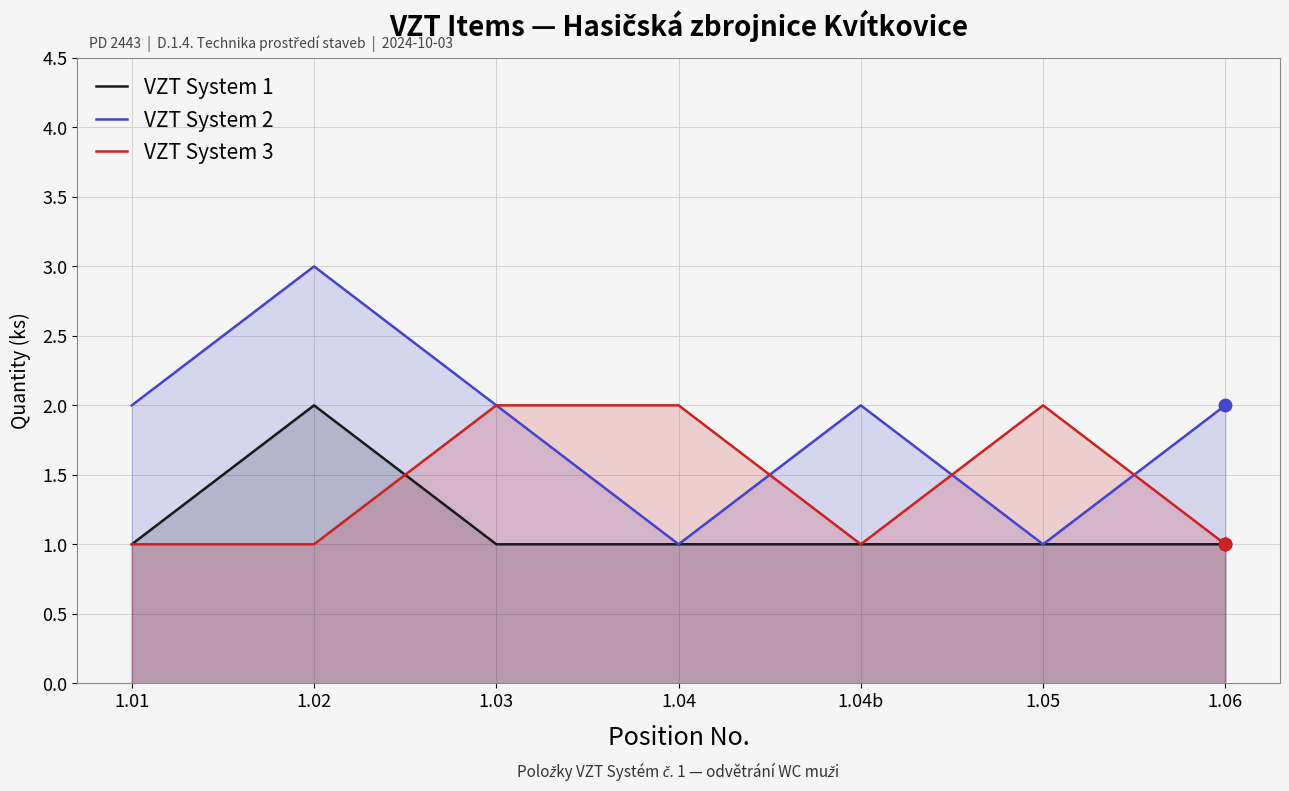

What are all the series names shown in the legend?

VZT System 1, VZT System 2, VZT System 3